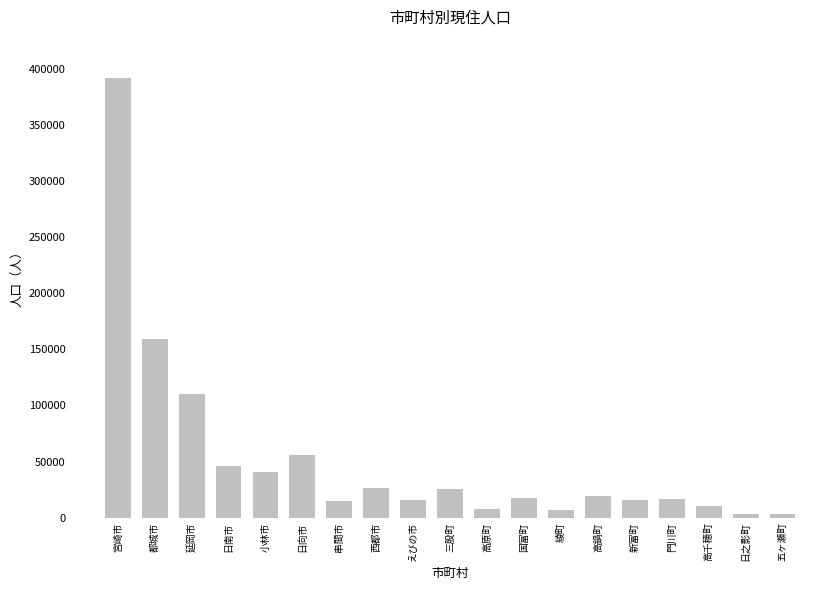

Count the number of data series in this chart.

1